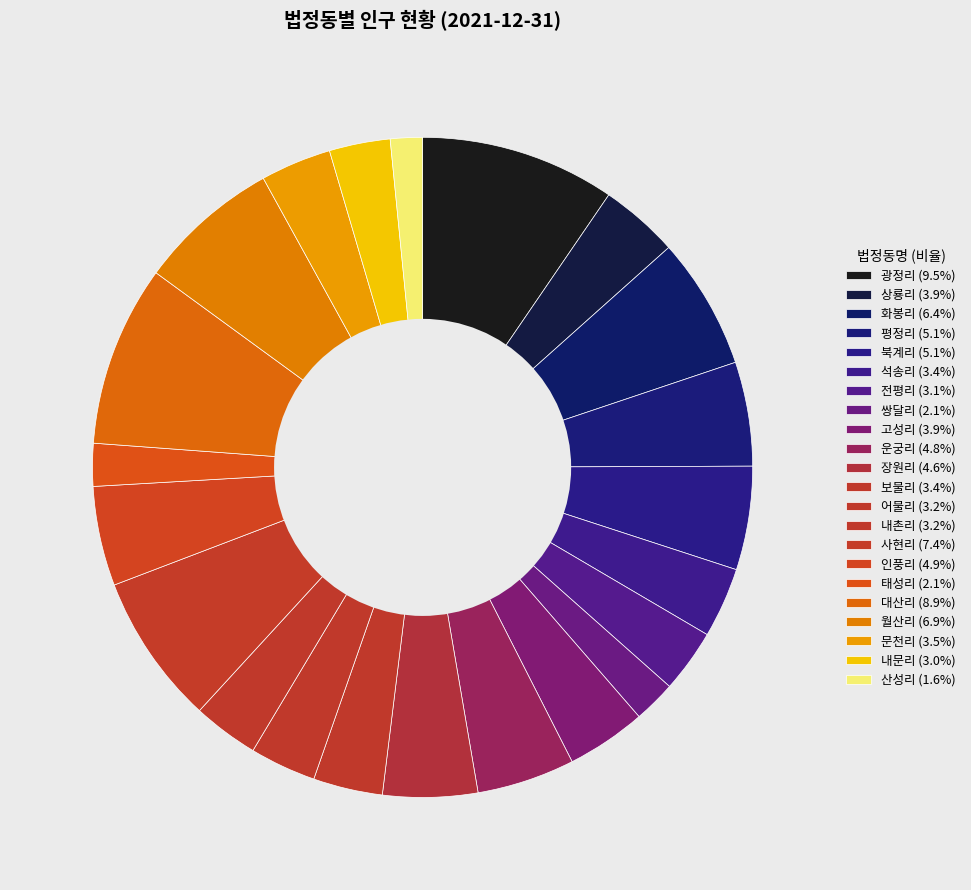

To the nearest percent, what is the difference between the 쌍달리 and 광정리 slice percentages?

7%